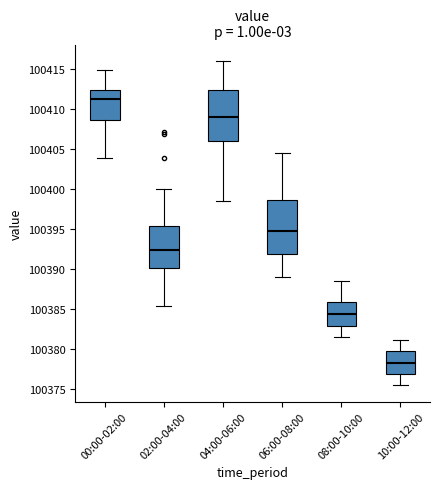

Where does the upper whisker of the box for 08:00-10:00 end on the y-axis? The values are not printed on the chart, so give them approximately, as read against the axis.

100388.5